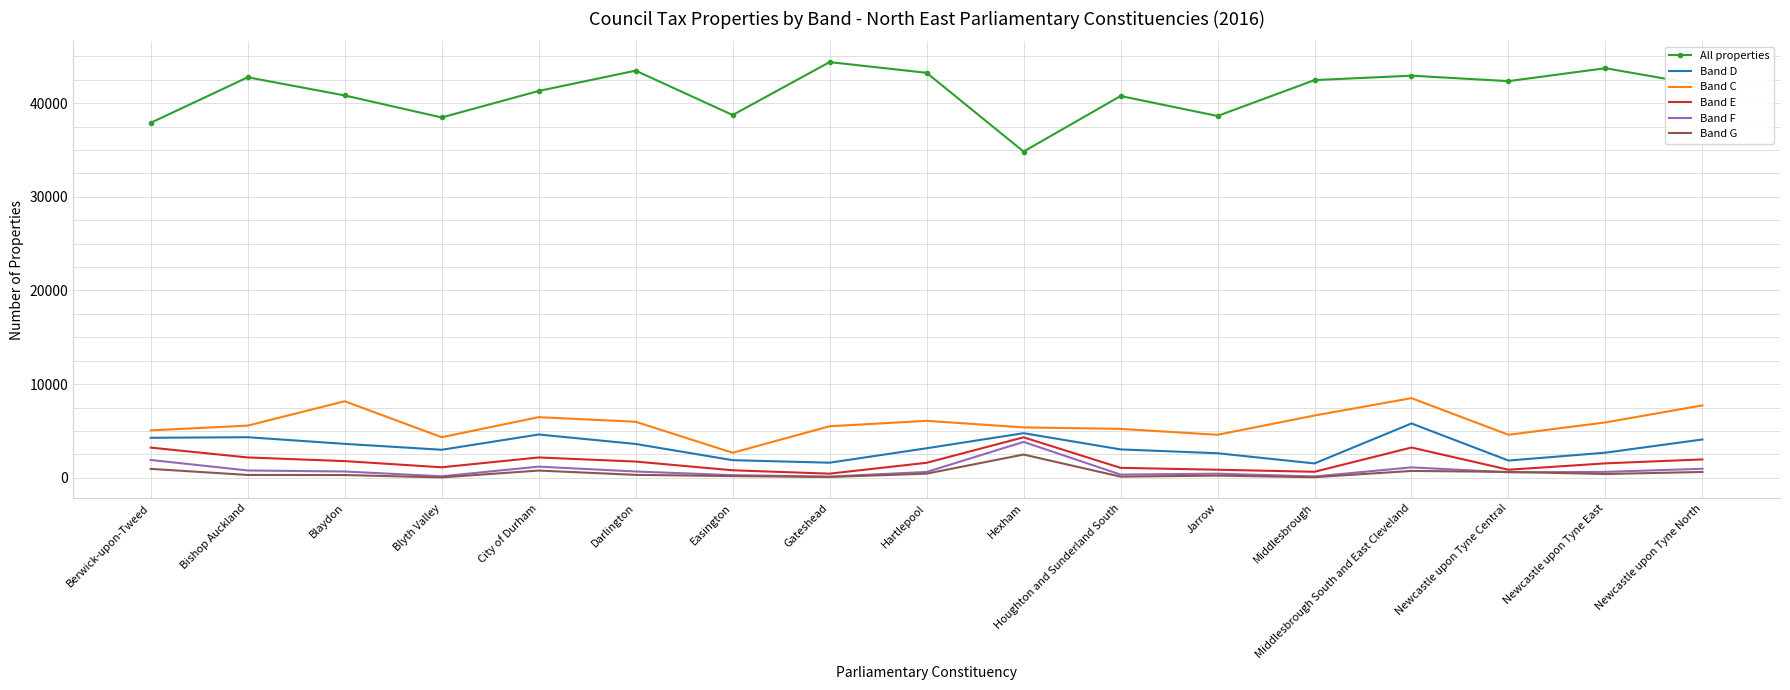

True or false: Band E and Band C intersect in this chart.

False